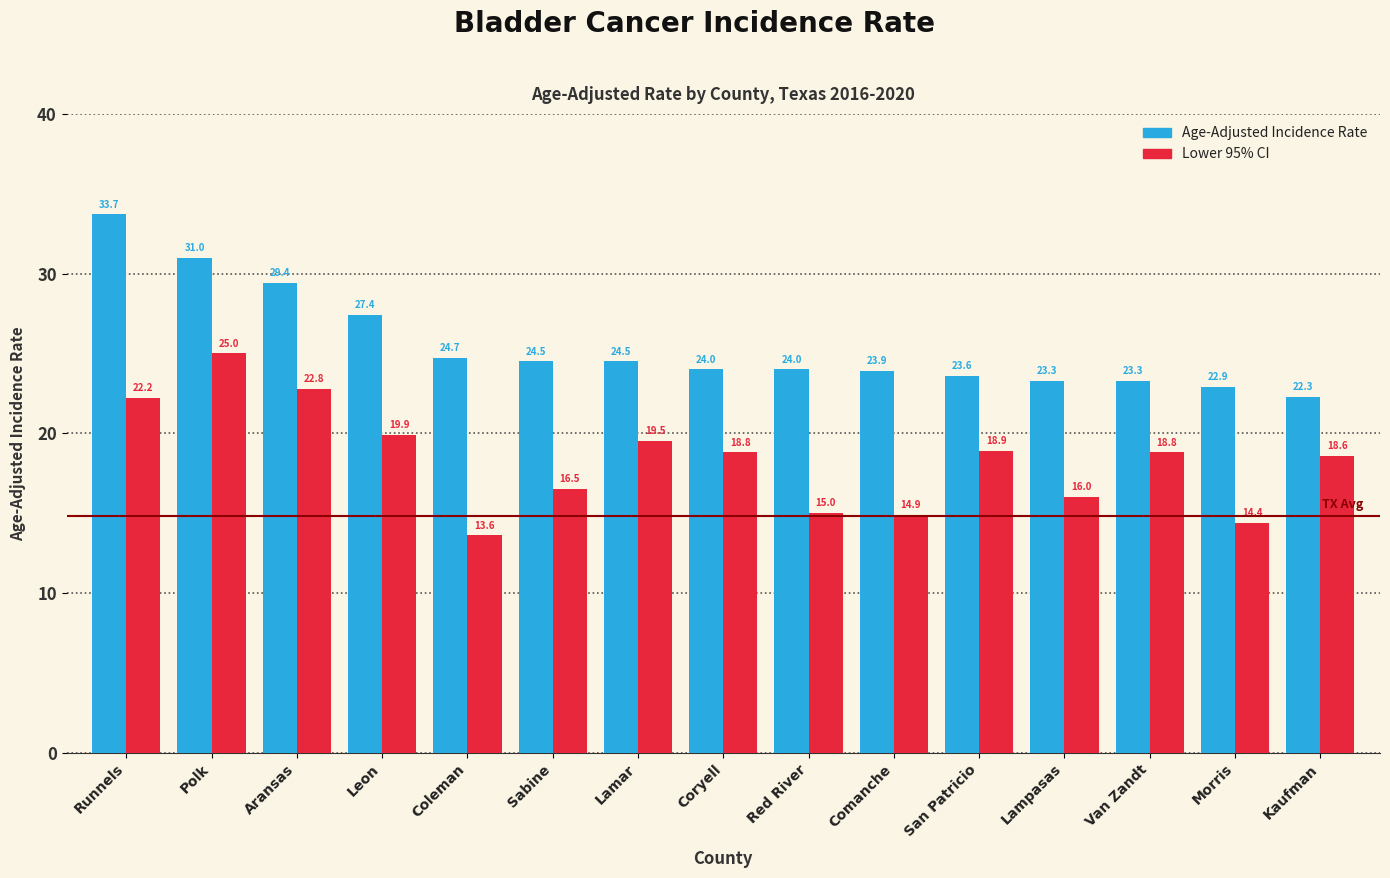

What is the total value across all series at Red River?

39.0